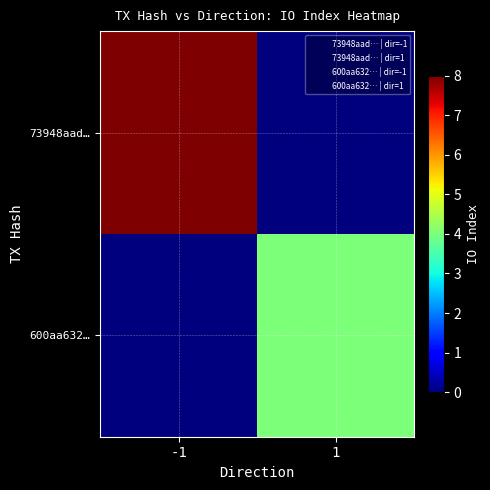

Between -1 and 1, which series saw the biggest shift?

73948aad…